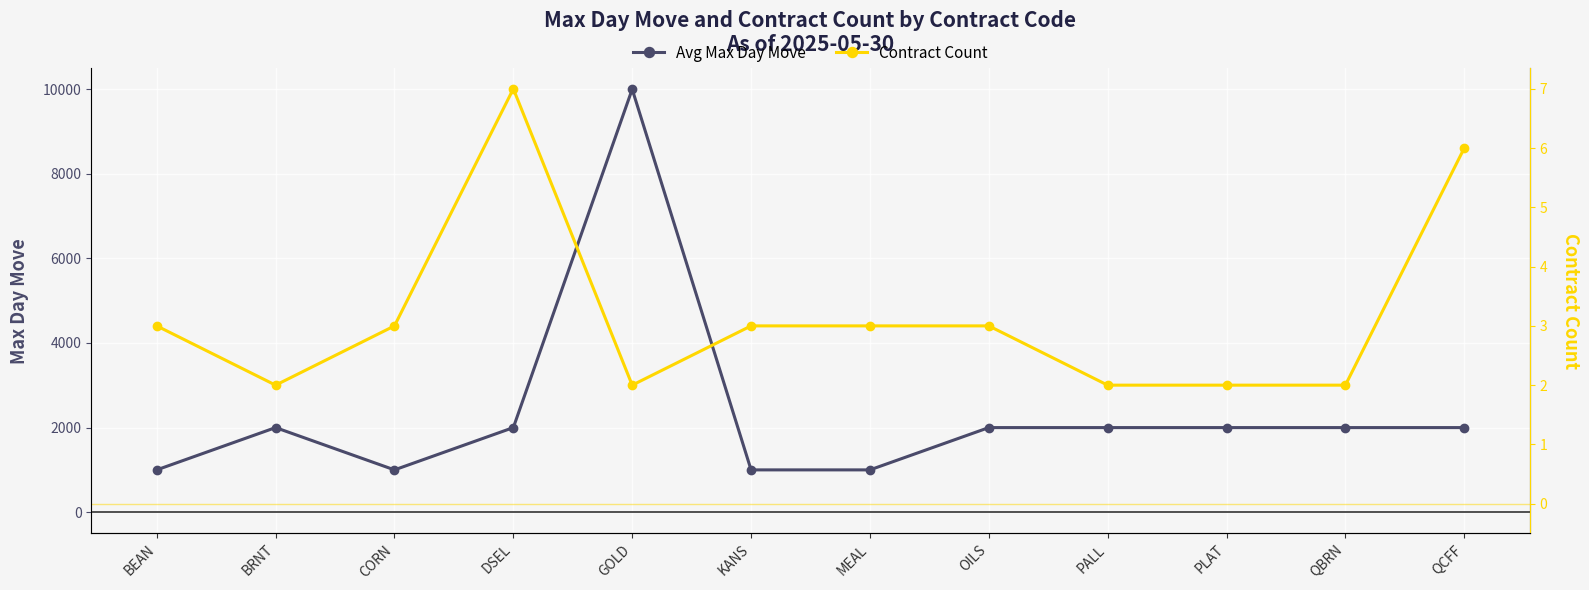

Which label corresponds to the largest value in the chart?

GOLD